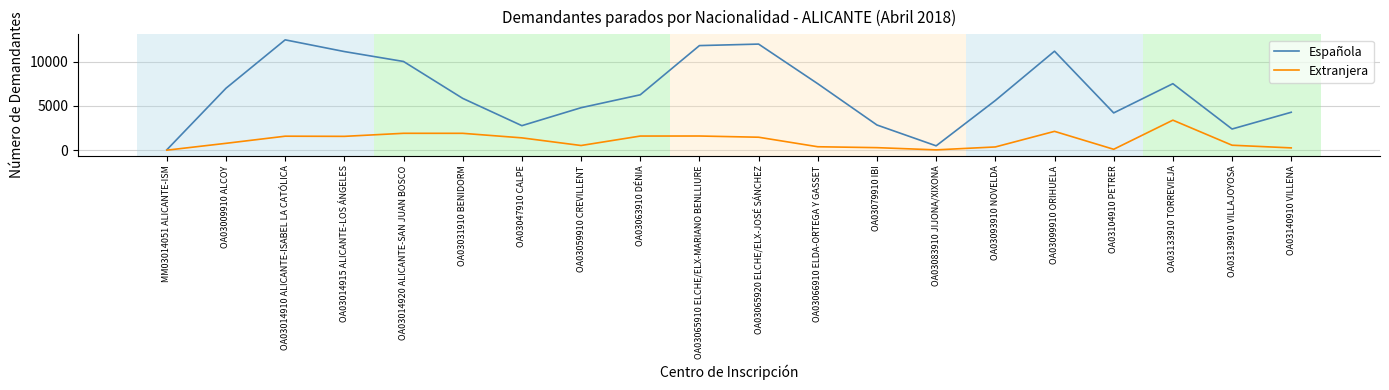

Is it true that Española equals 12473 at OA03014910 ALICANTE-ISABEL LA CATÓLICA?

True